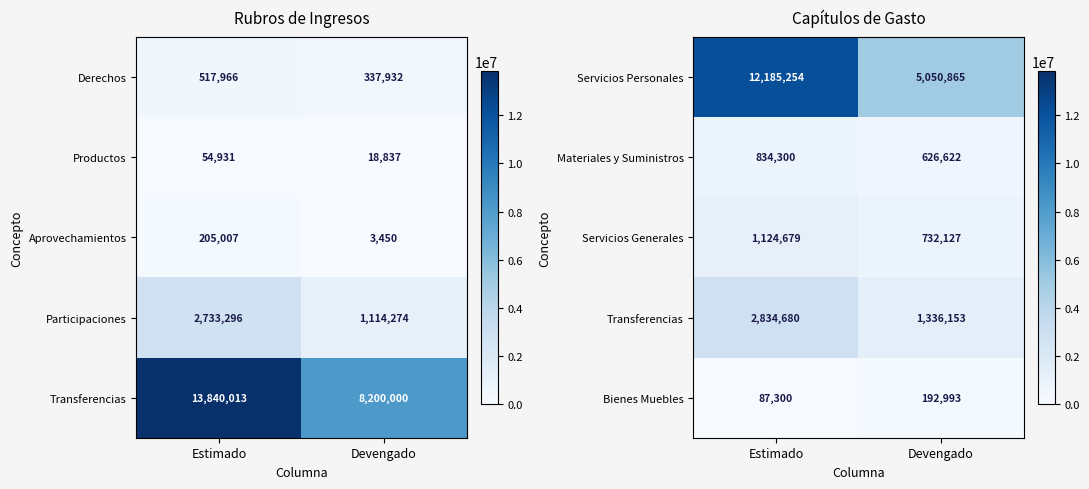

Count the number of data series in this chart.

5